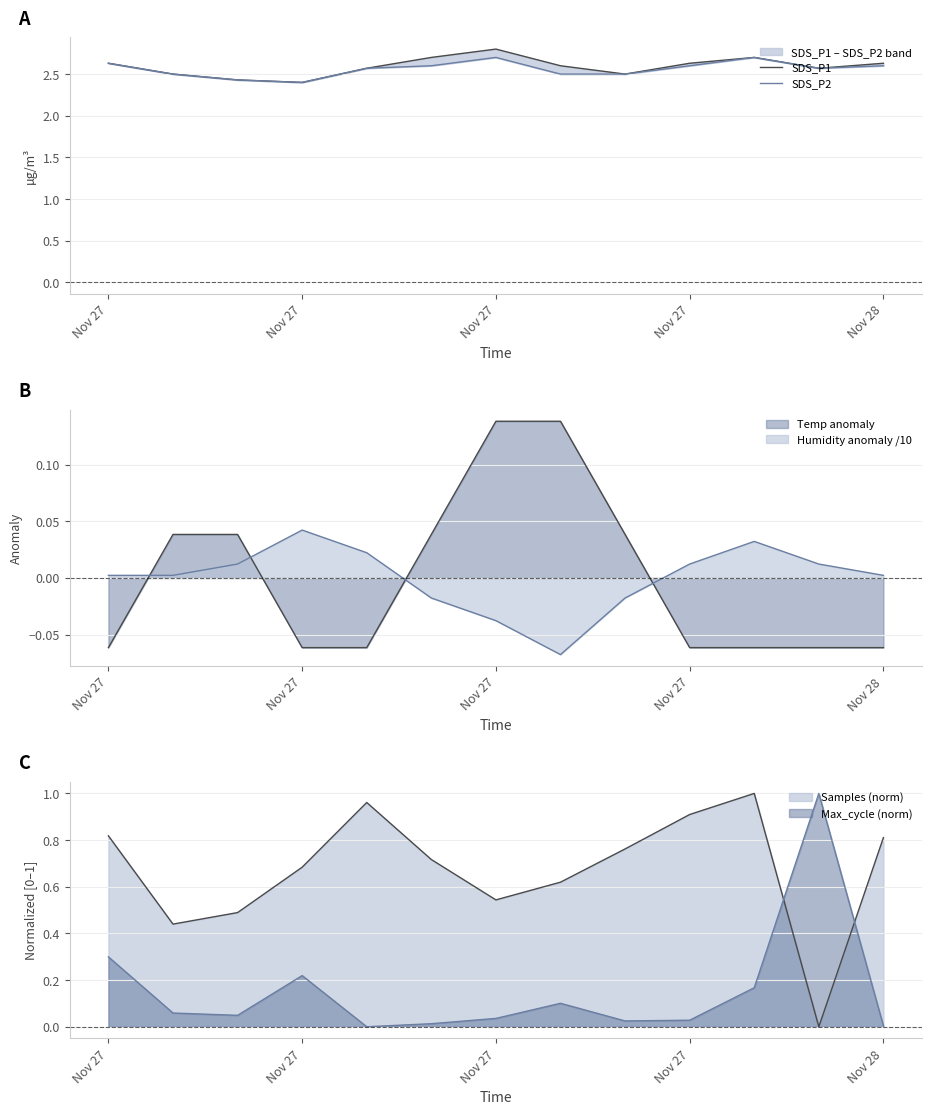

The SDS_P2 series shows 0.8 at Nov 27. True or false?

False